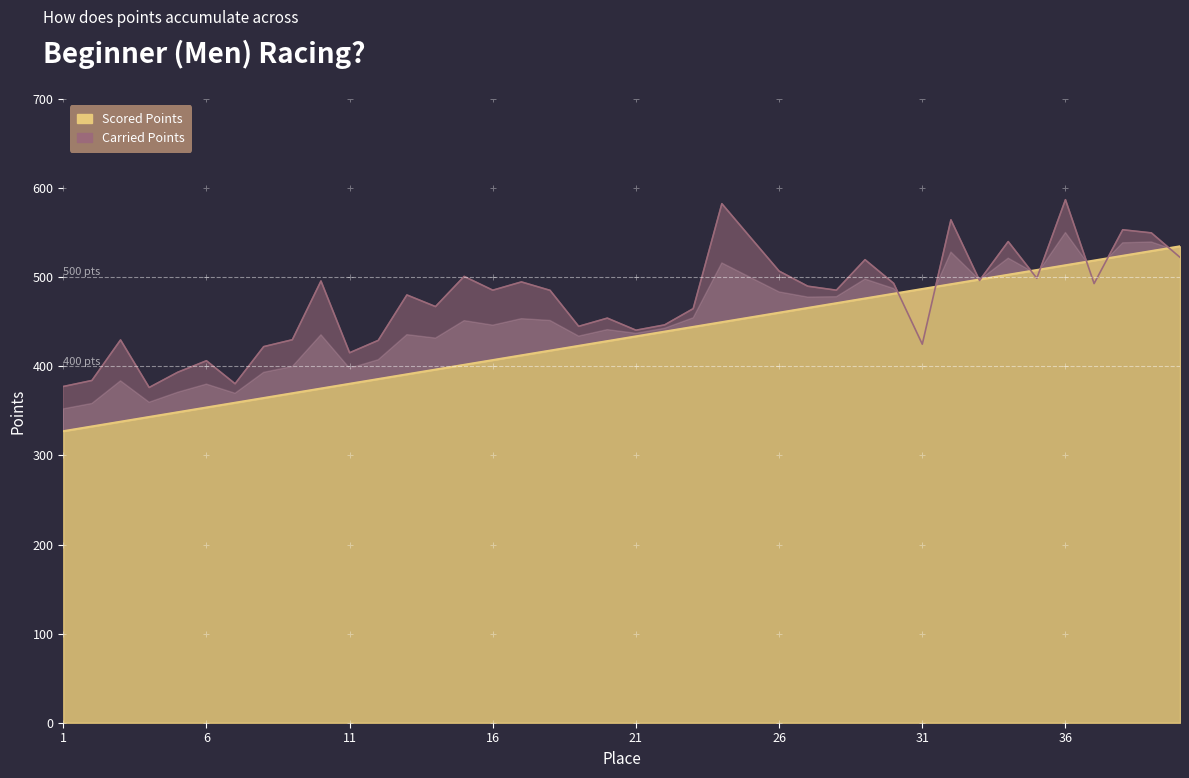

At which category is the sum across all series the highest?

36